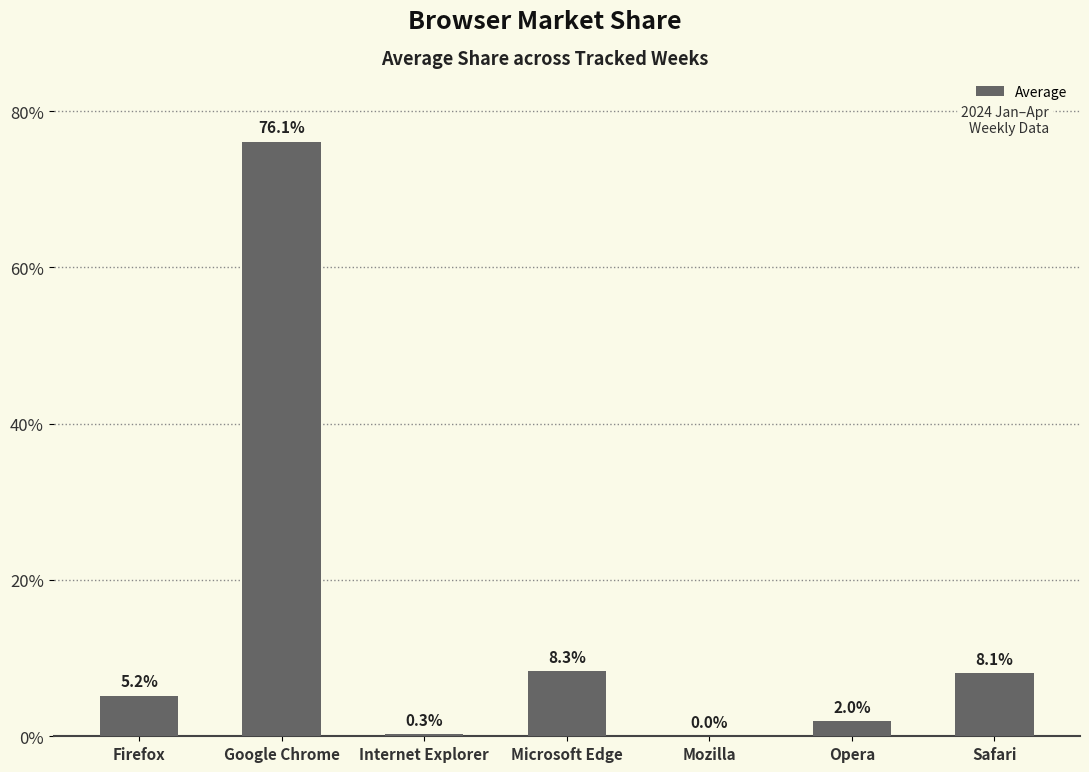

At which category does the chart reach its peak across all series?

Google Chrome